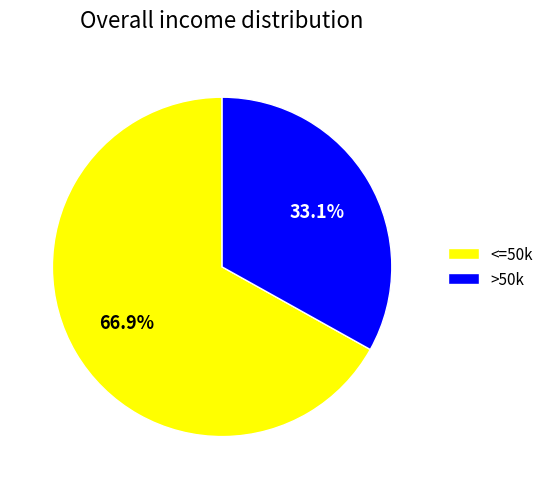

How much of the chart is everything except <=50k?

33.1%